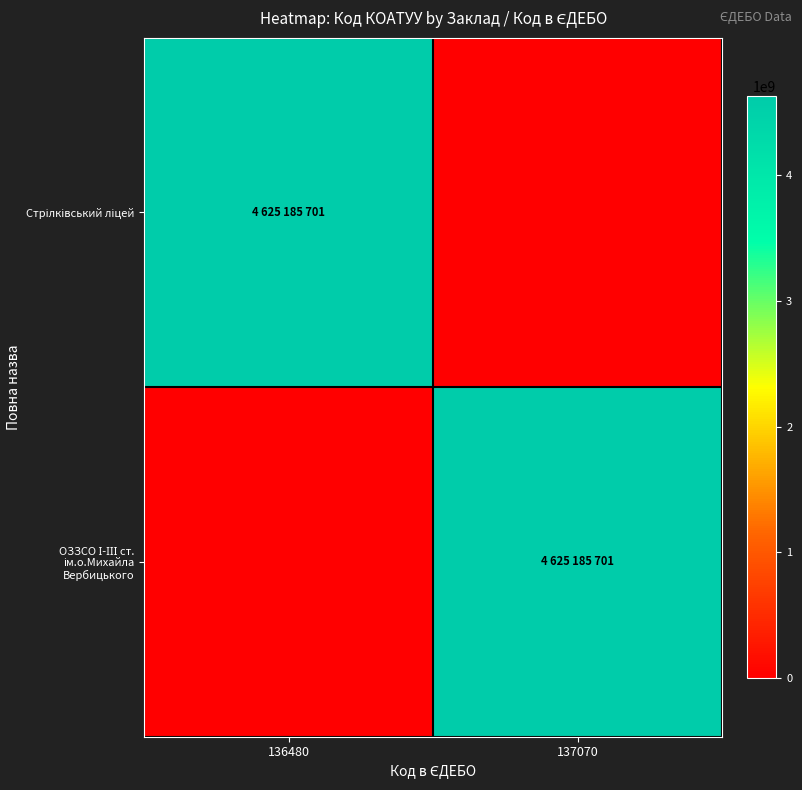

What is the difference between the highest and lowest values at 137070?

4625185701